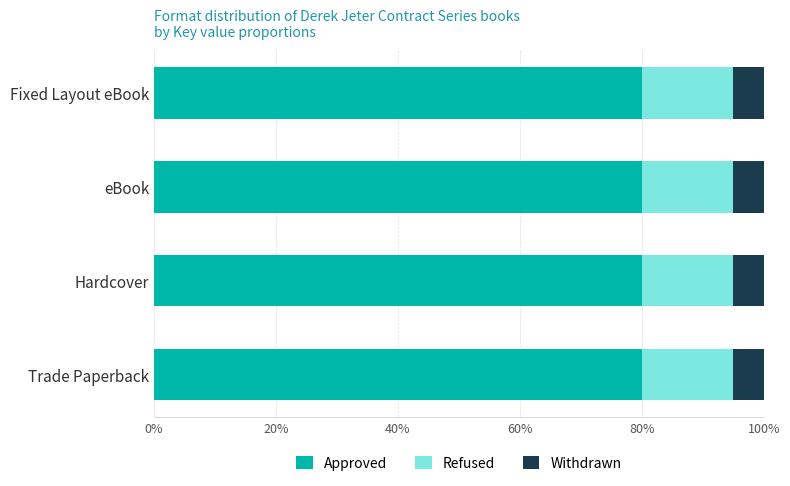

What is the highest value of the Approved series?

80.0